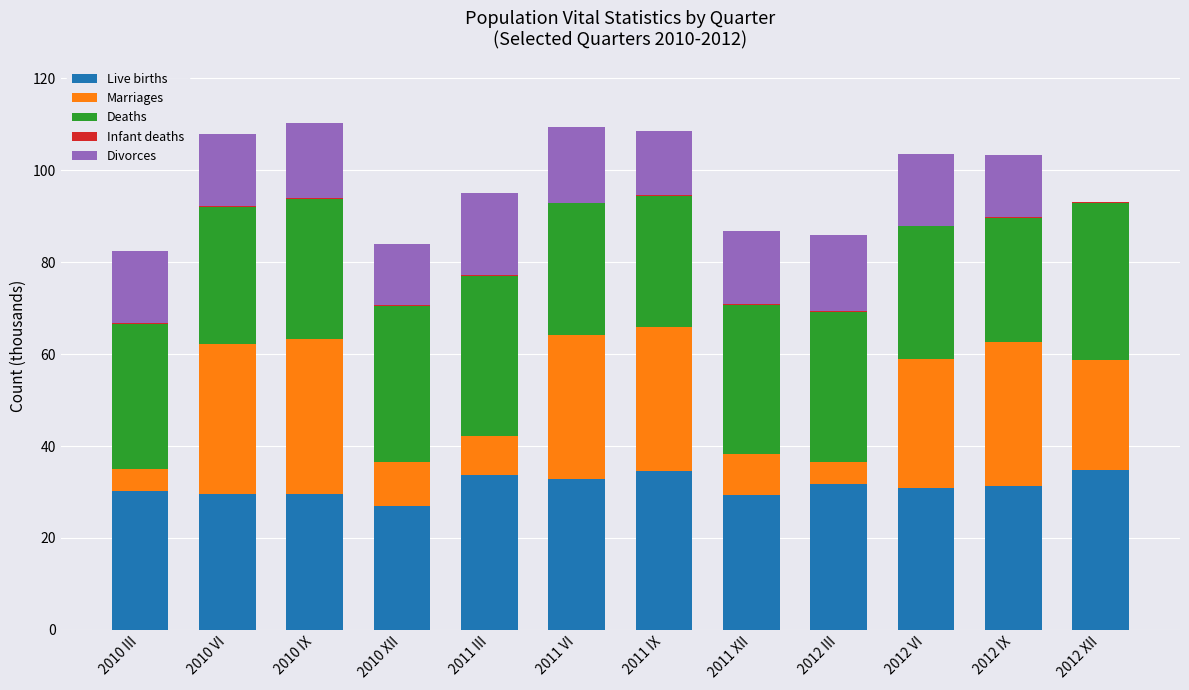

Are the bars grouped side by side (vs. stacked)?

No